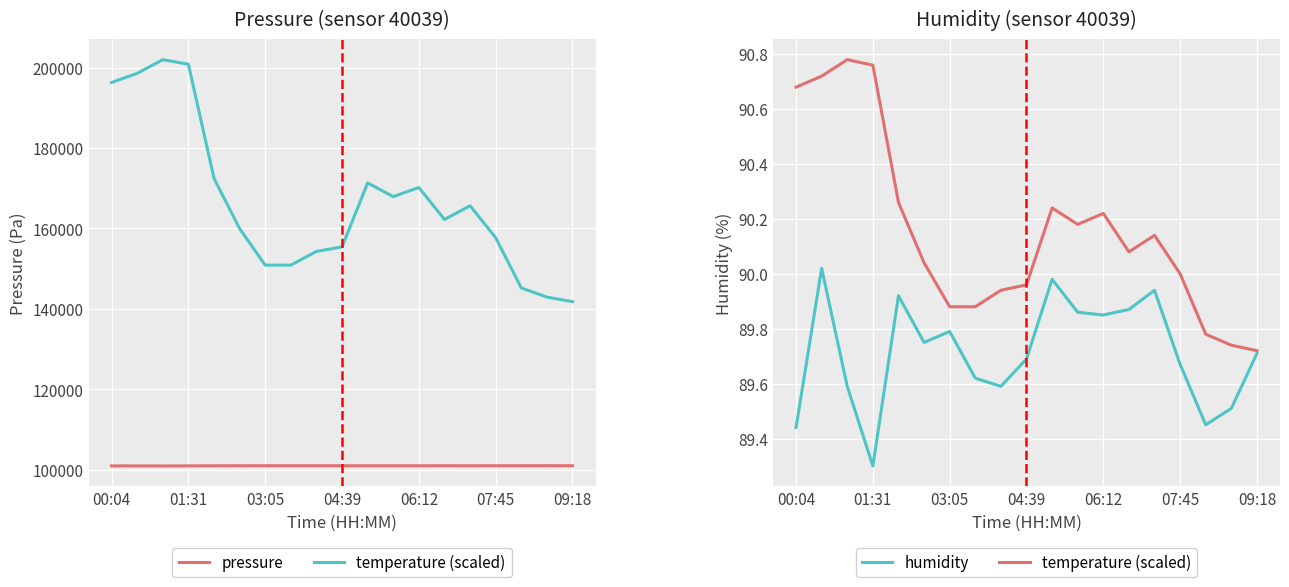

What is the spread (max minus min) of values at 16?

100943.9